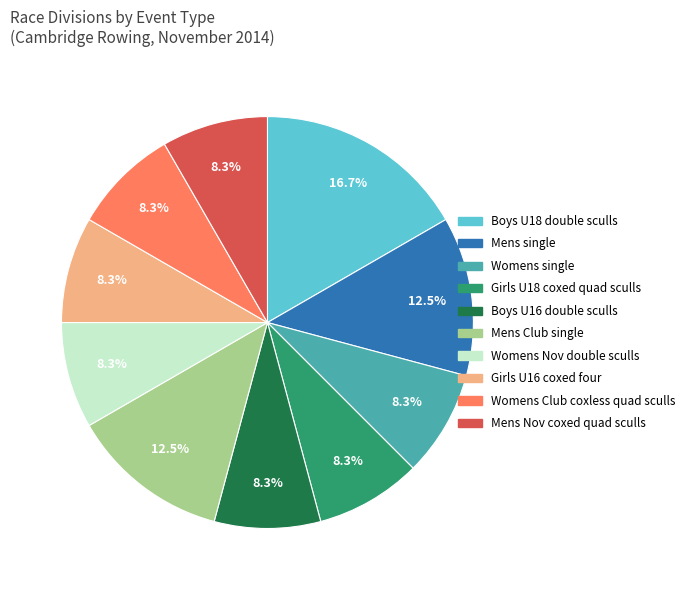

Does any single category account for the majority?

No